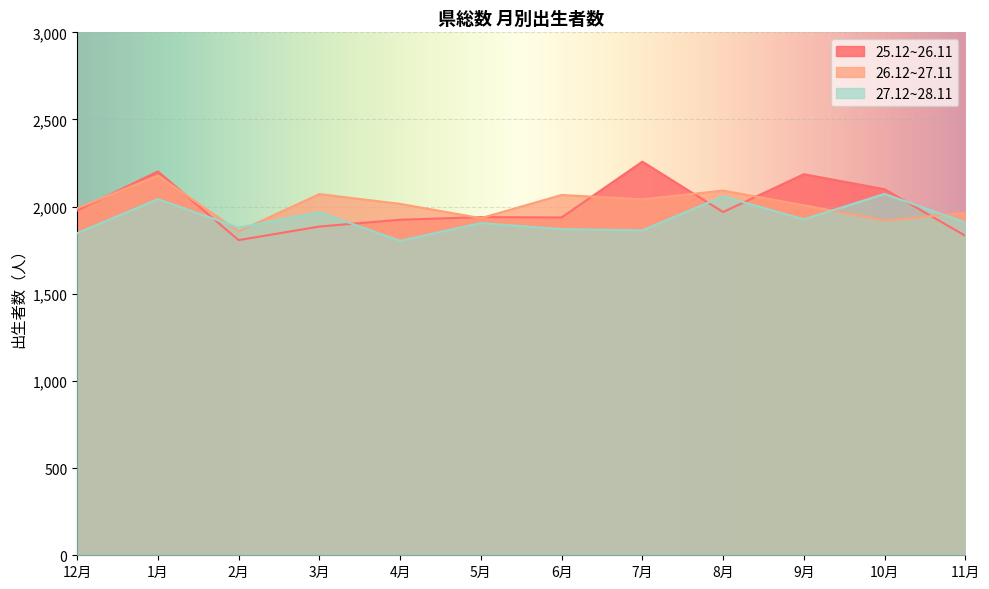

What is the label of the 6th point from the right?

6月